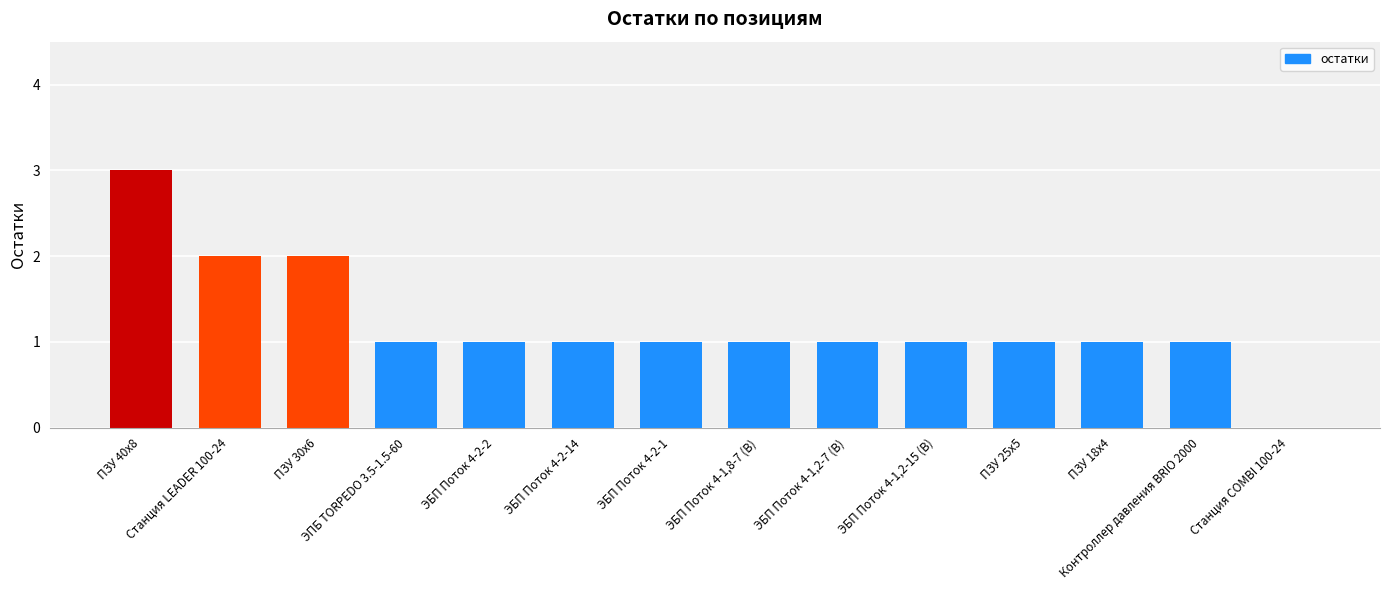

What is the greatest value displayed?

3